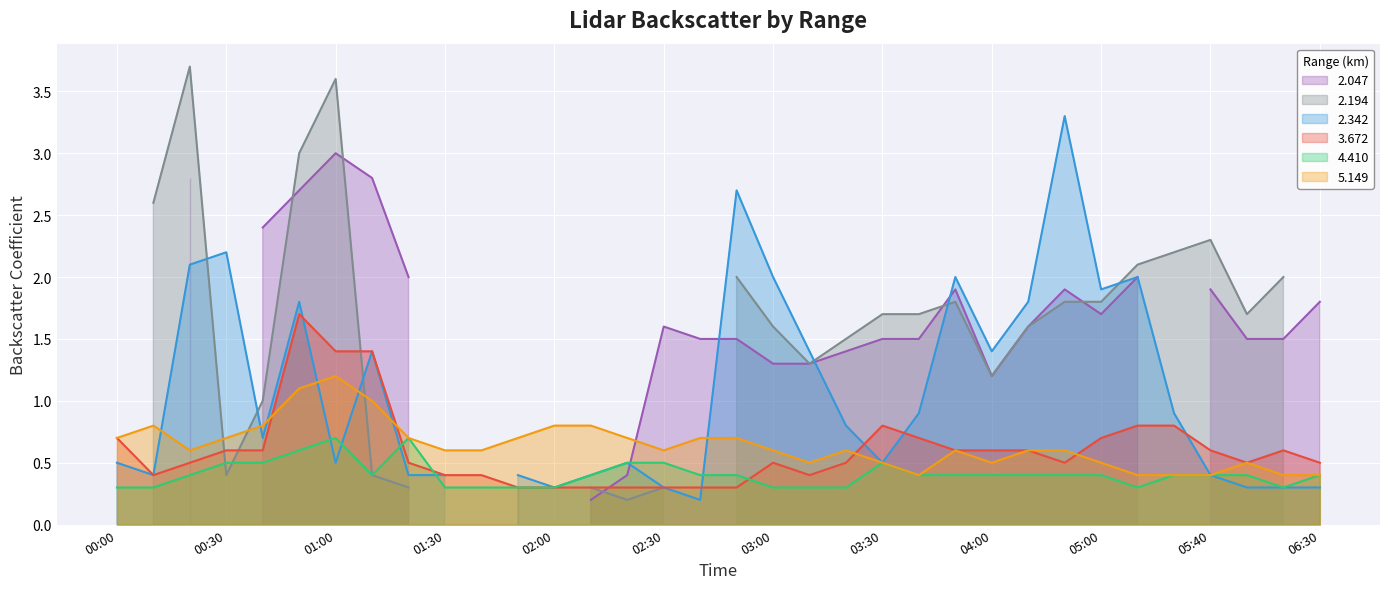

True or false: 5.149 has a value of 1.1 at 2010/08/29 00:10.

False